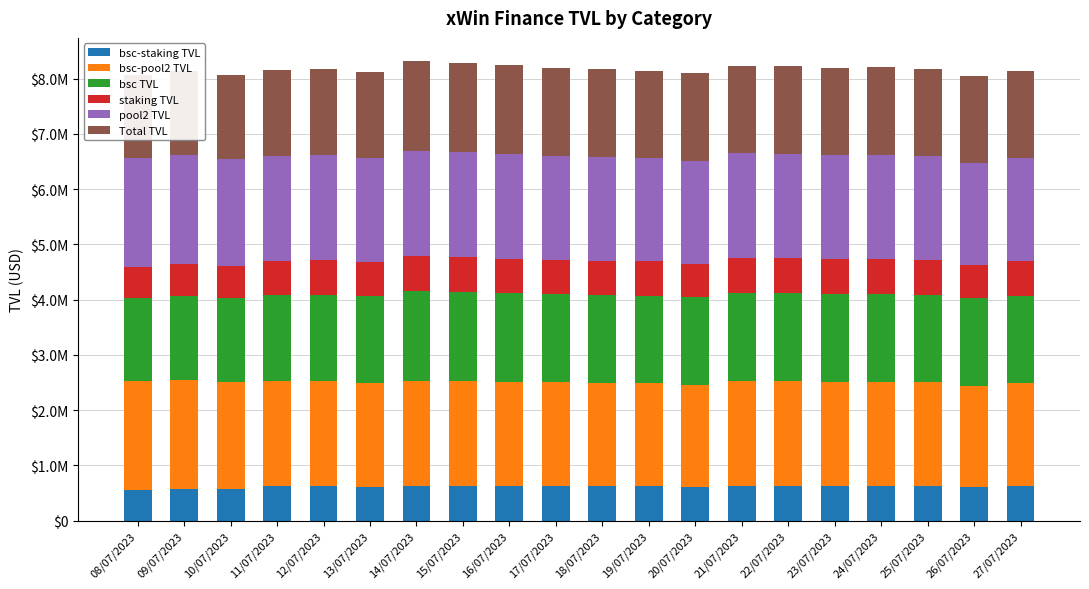

Are the bars horizontal?

No